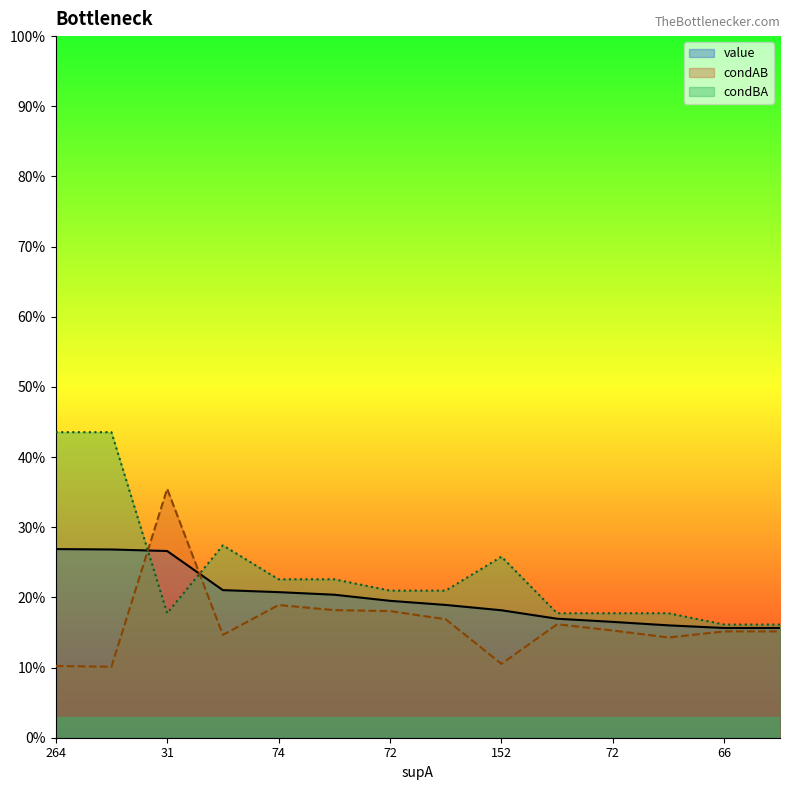

What is the average value of the value series?

0.2